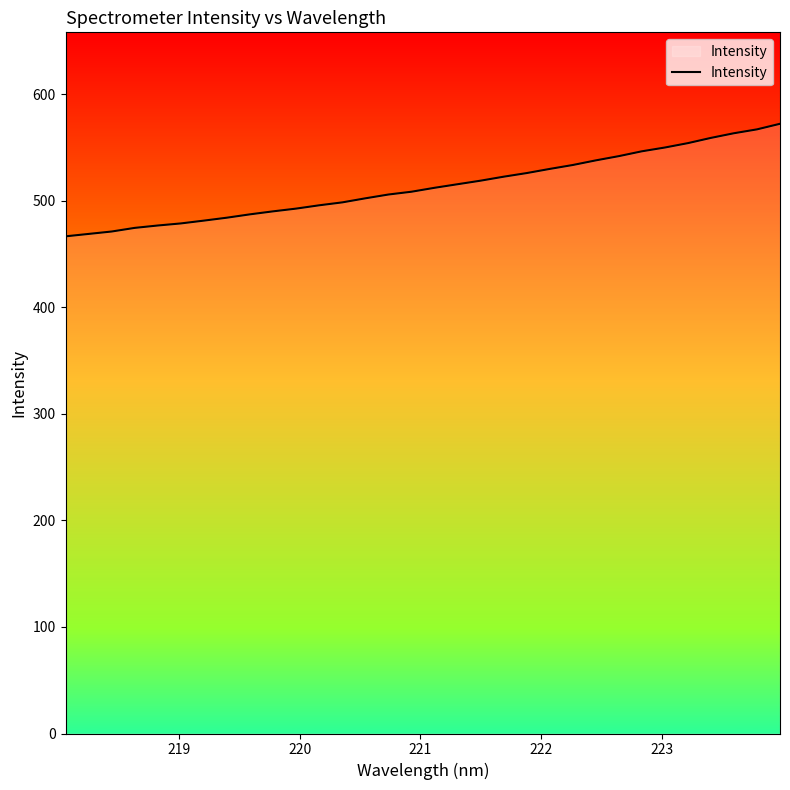

What is the smallest value displayed?

466.5